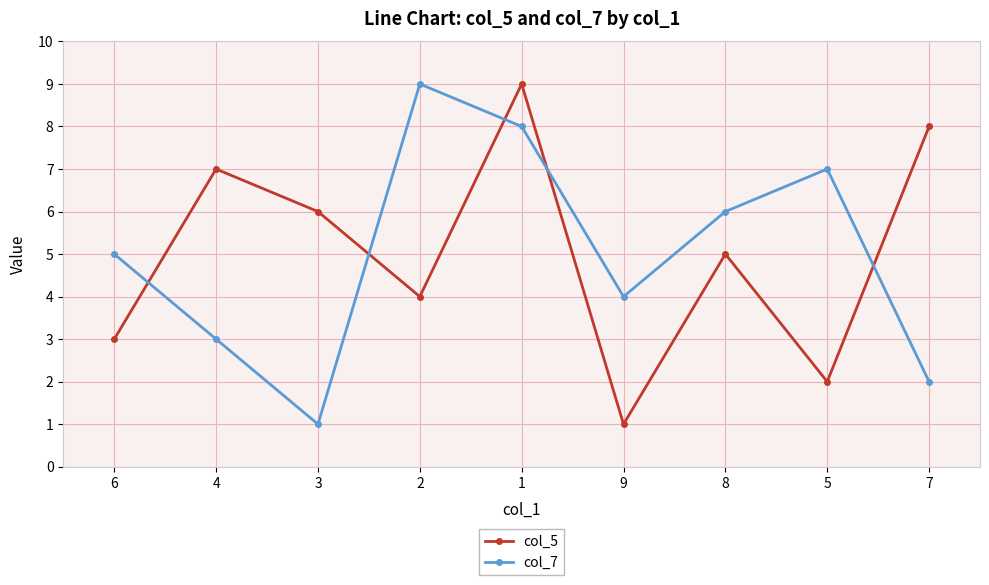

The col_7 series shows 5 at 2. True or false?

False